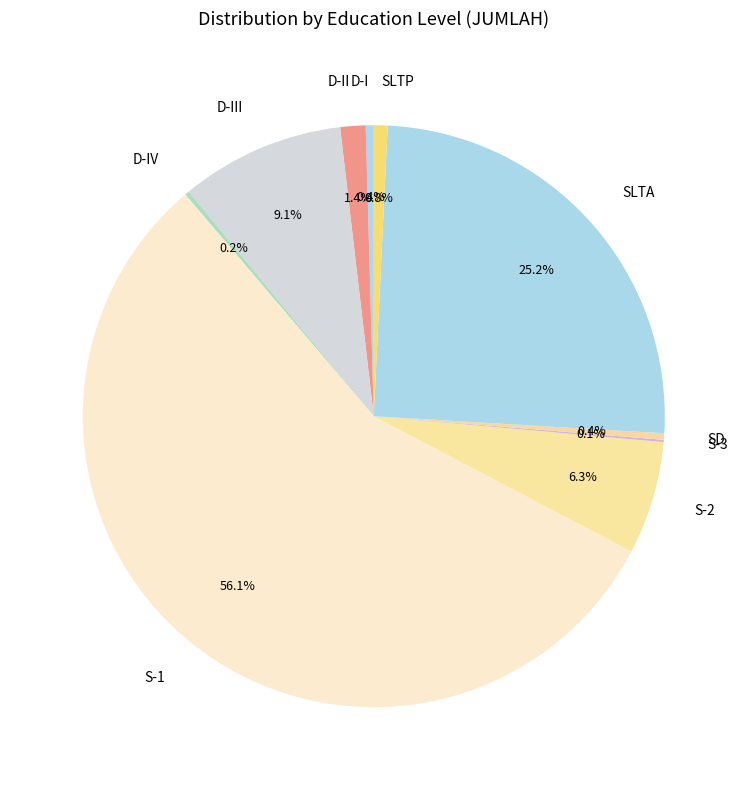

What is the ratio of the value at SLTA to the value at S-2?

4.0